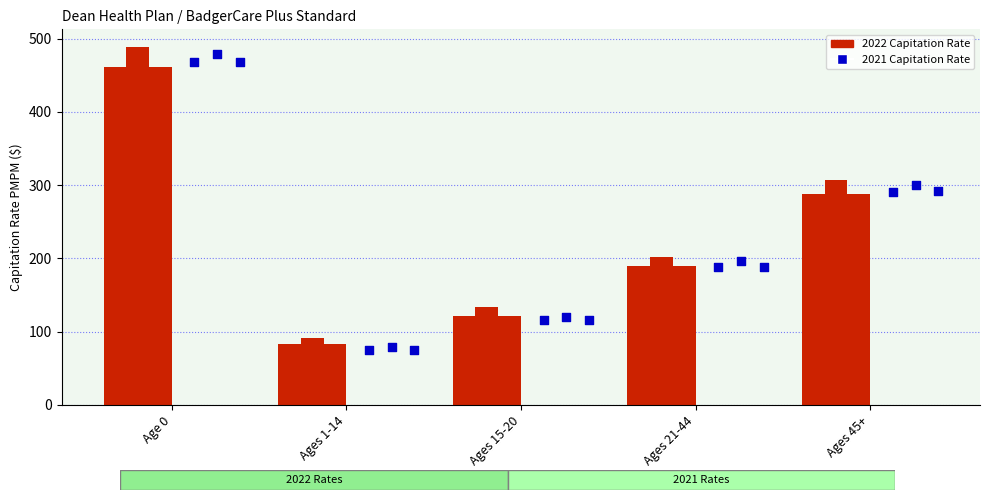

At how many categories does at least one series exceed 447?

1